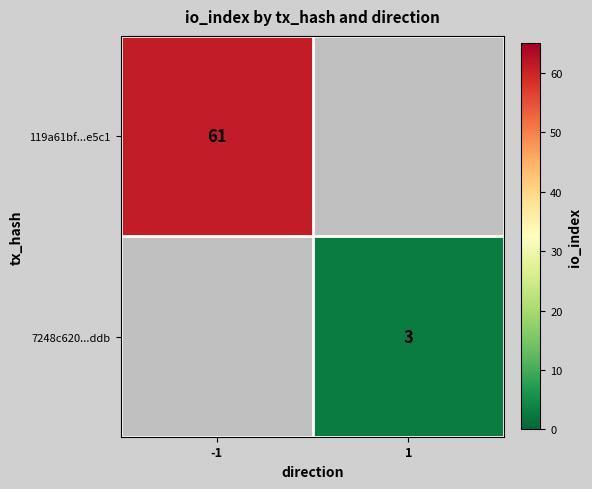

The 119a61bf...e5c1 series shows 85.8 at -1. True or false?

False